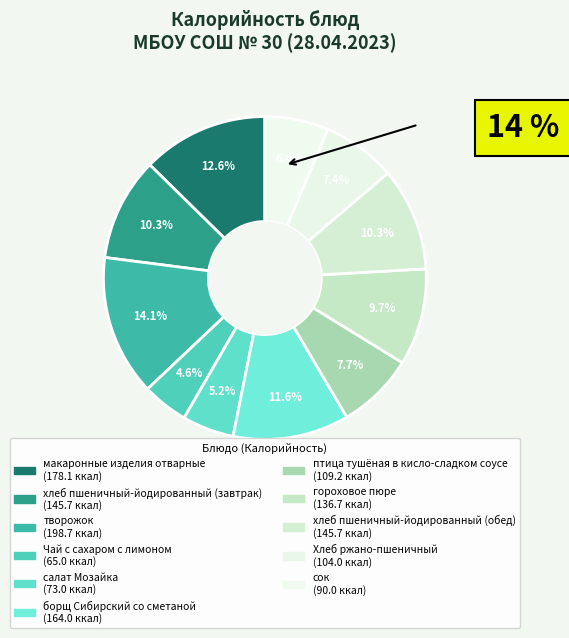

Do салат Мозайка and Хлеб ржано-пшеничный together represent more than half of the pie?

No